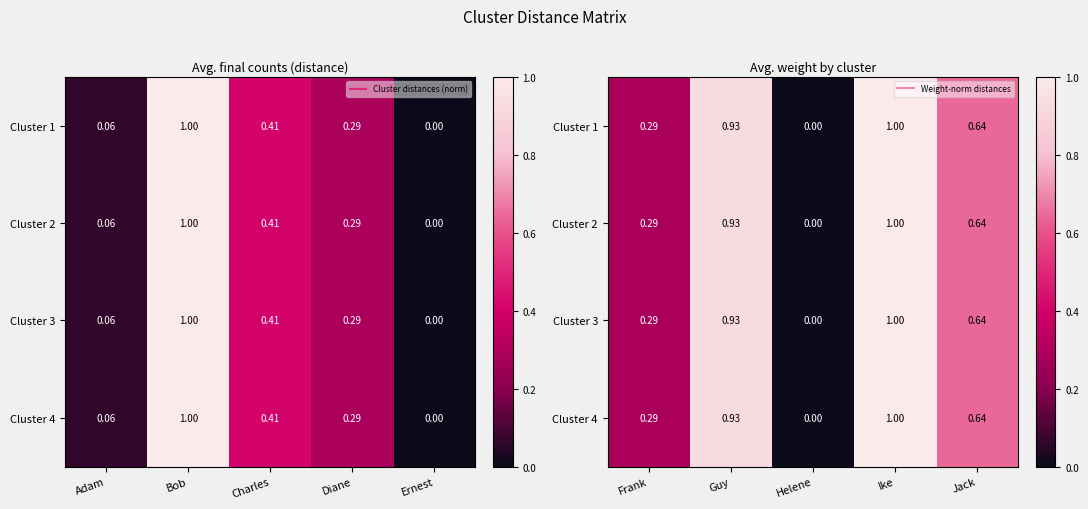

Is it true that Cluster 2 equals 0.5 at Ike?

False